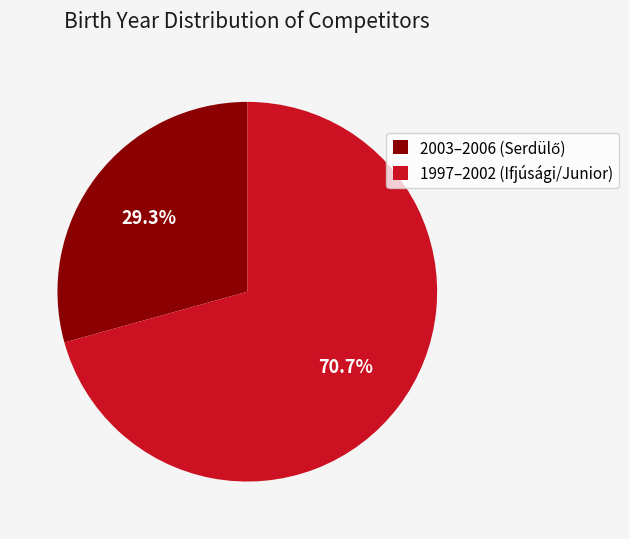

Which slice represents more than half of the pie?

1997–2002 (Ifjúsági/Junior)